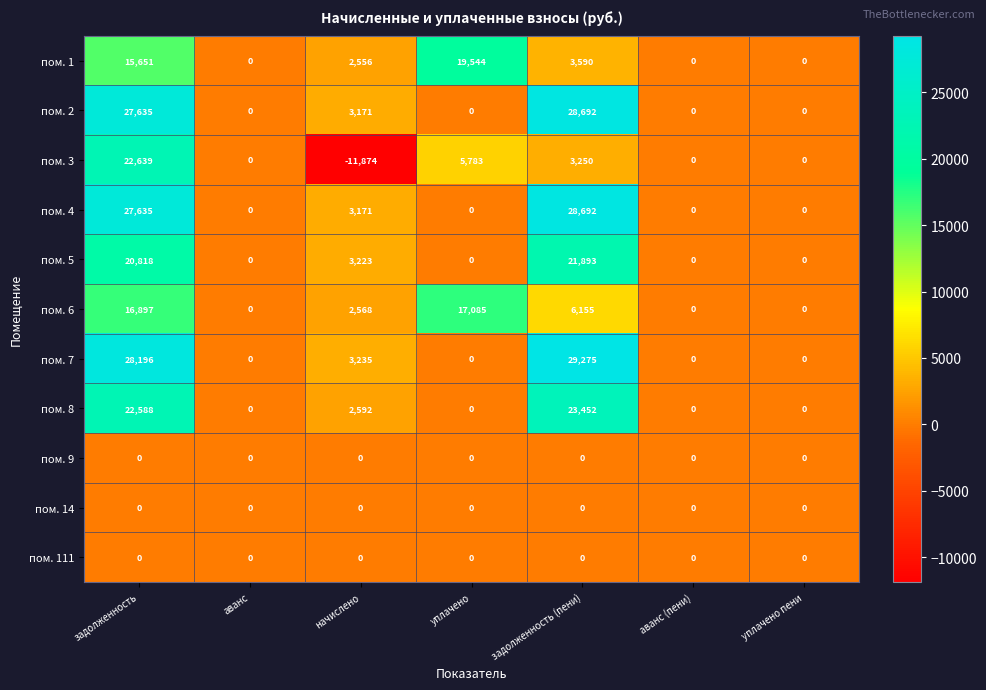

Between уплачено and аванс (пени), which series saw the biggest shift?

пом. 1